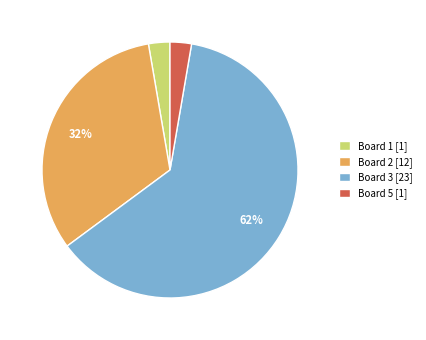

Is the sum of Board 2 [12] and Board 1 [1] greater than half?

No